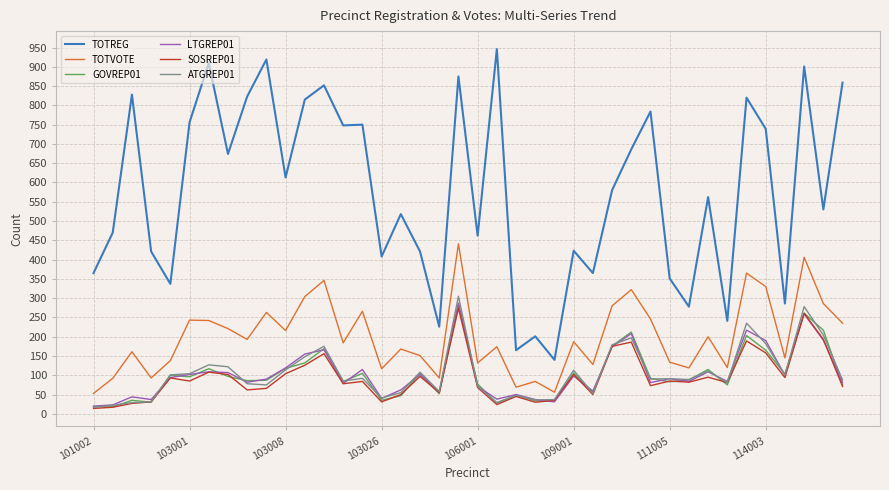

What is the difference between the maximum and minimum values in the LTGREP01 series?

266